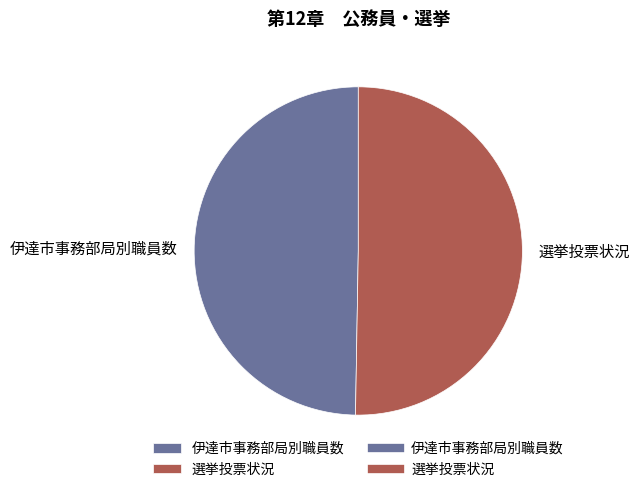

How many segments does this pie chart have?

2